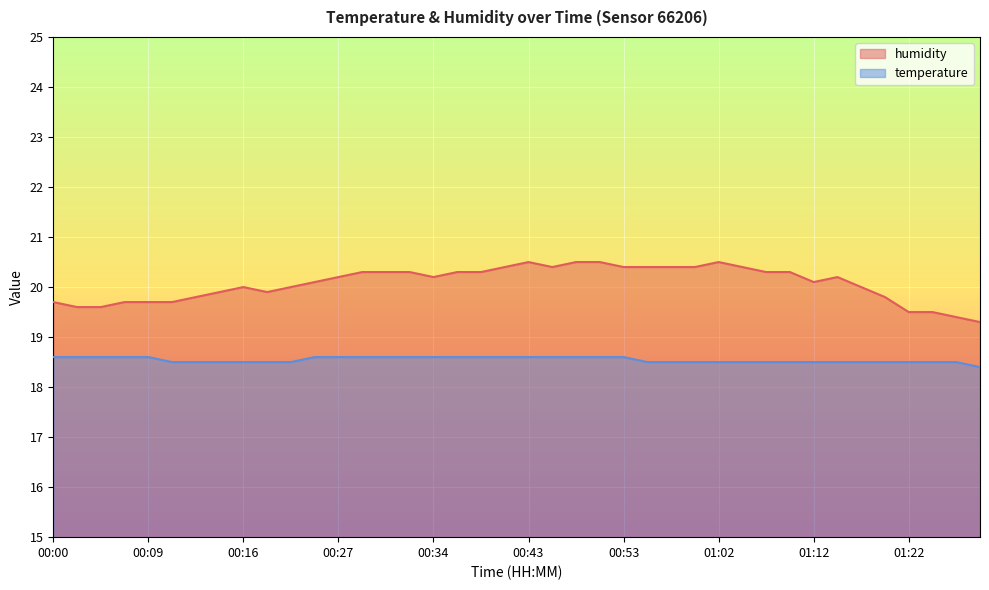

List the labels in order of humidity value, largest first.

00:43, 00:47, 00:52, 01:02, 00:42, 00:44, 00:53, 00:58, 00:59, 01:00, 01:07, 00:28, 00:29, 00:33, 00:38, 00:40, 01:09, 01:11, 00:27, 00:34, 01:14, 00:26, 01:12, 00:16, 00:21, 01:17, 00:15, 00:20, 00:14, 01:19, 00:00, 00:06, 00:09, 00:10, 00:02, 00:03, 01:22, 01:23, 01:25, 01:27